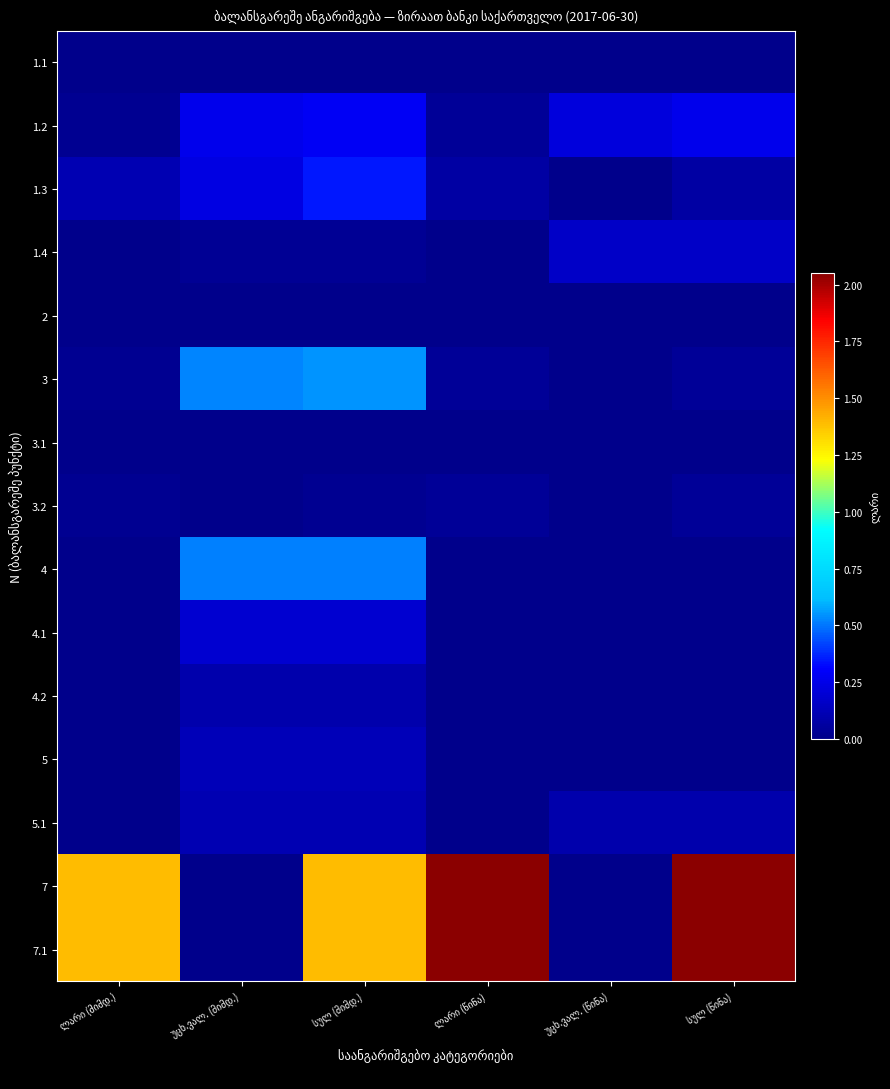

Reading left to right, what are all the values shown in this chart?

1.1: ლარი (მიმდ.)=0	უცხ.ვალ. (მიმდ.)=0	სულ (მიმდ.)=0	ლარი (წინა)=0	უცხ.ვალ. (წინა)=0	სულ (წინა)=0
1.2: ლარი (მიმდ.)=2015956	უცხ.ვალ. (მიმდ.)=26281626	სულ (მიმდ.)=28297582	ლარი (წინა)=3903106	უცხ.ვალ. (წინა)=22125862	სულ (წინა)=26028968
1.3: ლარი (მიმდ.)=10834925	უცხ.ვალ. (მიმდ.)=23671809	სულ (მიმდ.)=34506734	ლარი (წინა)=6457443	უცხ.ვალ. (წინა)=0	სულ (წინა)=6457443
1.4: ლარი (მიმდ.)=0	უცხ.ვალ. (მიმდ.)=2609817	სულ (მიმდ.)=2609817	ლარი (წინა)=0	უცხ.ვალ. (წინა)=16434052	სულ (წინა)=16434052
2: ლარი (მიმდ.)=153000	უცხ.ვალ. (მიმდ.)=0	სულ (მიმდ.)=153000	ლარი (წინა)=2000	უცხ.ვალ. (წინა)=0	სულ (წინა)=2000
3: ლარი (მიმდ.)=2015956	უცხ.ვალ. (მიმდ.)=52590751	სულ (მიმდ.)=54606707	ლარი (წინა)=3903106	უცხ.ვალ. (წინა)=0	სულ (წინა)=3903106
3.1: ლარი (მიმდ.)=0	უცხ.ვალ. (მიმდ.)=800081	სულ (მიმდ.)=800081	ლარი (წინა)=0	უცხ.ვალ. (წინა)=0	სულ (წინა)=0
3.2: ლარი (მიმდ.)=2015956	უცხ.ვალ. (მიმდ.)=0	სულ (მიმდ.)=2015956	ლარი (წინა)=3903106	უცხ.ვალ. (წინა)=0	სულ (წინა)=3903106
4: ლარი (მიმდ.)=5	უცხ.ვალ. (მიმდ.)=51790670	სულ (მიმდ.)=51790675	ლარი (წინა)=0	უცხ.ვალ. (წინა)=0	სულ (წინა)=0
4.1: ლარი (მიმდ.)=0	უცხ.ვალ. (მიმდ.)=18818691	სულ (მიმდ.)=18818691	ლარი (წინა)=0	უცხ.ვალ. (წინა)=0	სულ (წინა)=0
4.2: ლარი (მიმდ.)=0	უცხ.ვალ. (მიმდ.)=9568620	სულ (მიმდ.)=9568620	ლარი (წინა)=0	უცხ.ვალ. (წინა)=0	სულ (წინა)=0
5: ლარი (მიმდ.)=0	უცხ.ვალ. (მიმდ.)=12618542	სულ (მიმდ.)=12618542	ლარი (წინა)=0	უცხ.ვალ. (წინა)=0	სულ (წინა)=0
5.1: ლარი (მიმდ.)=0	უცხ.ვალ. (მიმდ.)=10784817	სულ (მიმდ.)=10784817	ლარი (წინა)=0	უცხ.ვალ. (წინა)=8832809	სულ (წინა)=8832809
7: ლარი (მიმდ.)=139139128	უცხ.ვალ. (მიმდ.)=0	სულ (მიმდ.)=139139128	ლარი (წინა)=205138086	უცხ.ვალ. (წინა)=0	სულ (წინა)=205138086
7.1: ლარი (მიმდ.)=139139128	უცხ.ვალ. (მიმდ.)=0	სულ (მიმდ.)=139139128	ლარი (წინა)=205138086	უცხ.ვალ. (წინა)=0	სულ (წინა)=205138086